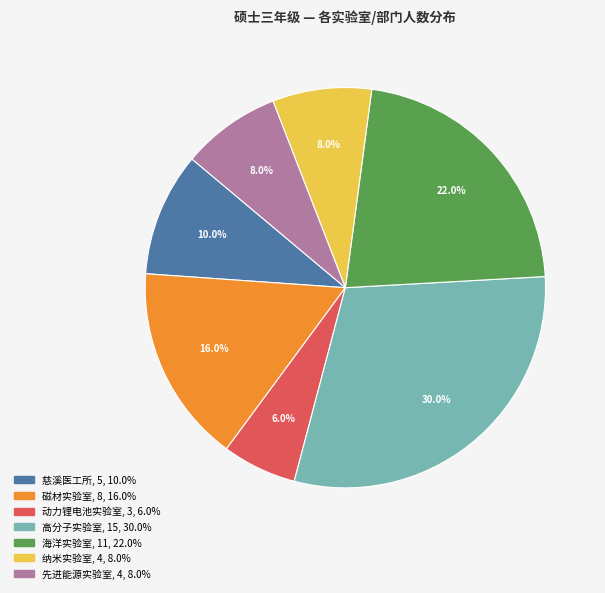

Does 先进能源实验室 account for over 50% of the chart?

No